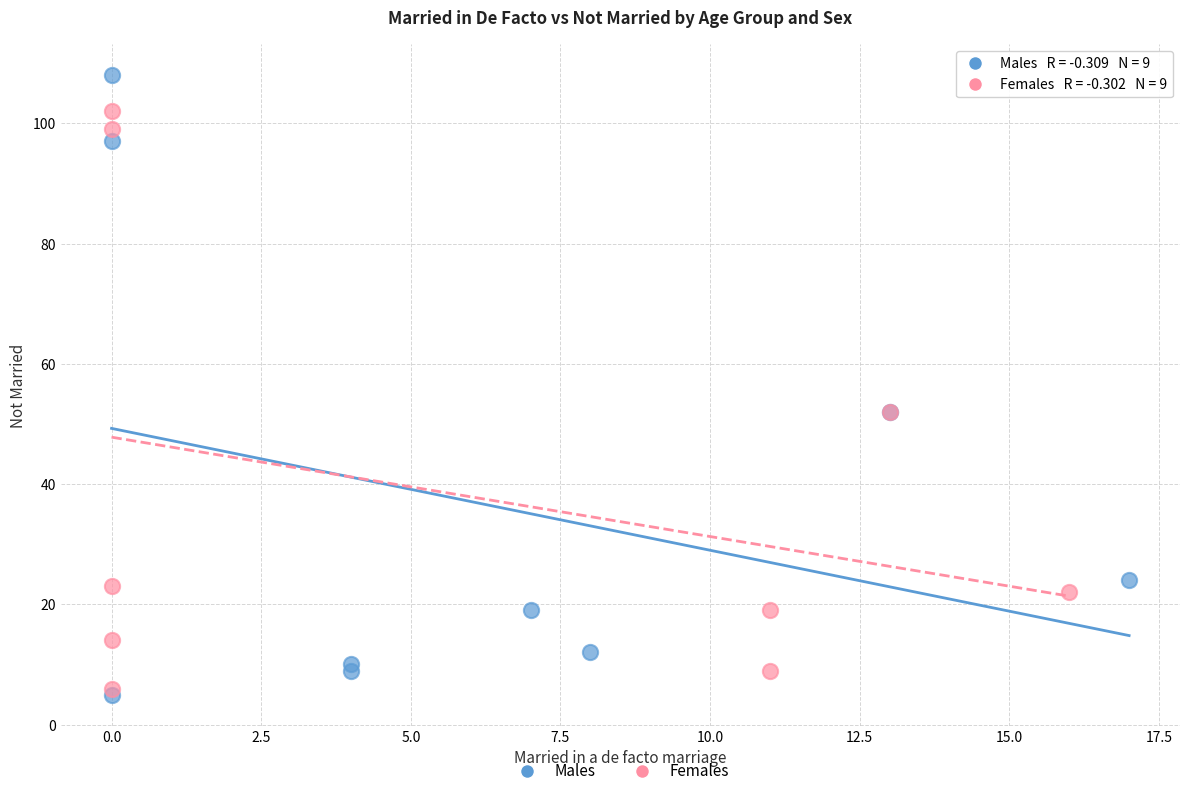

Which series contains the highest Y value?

Males